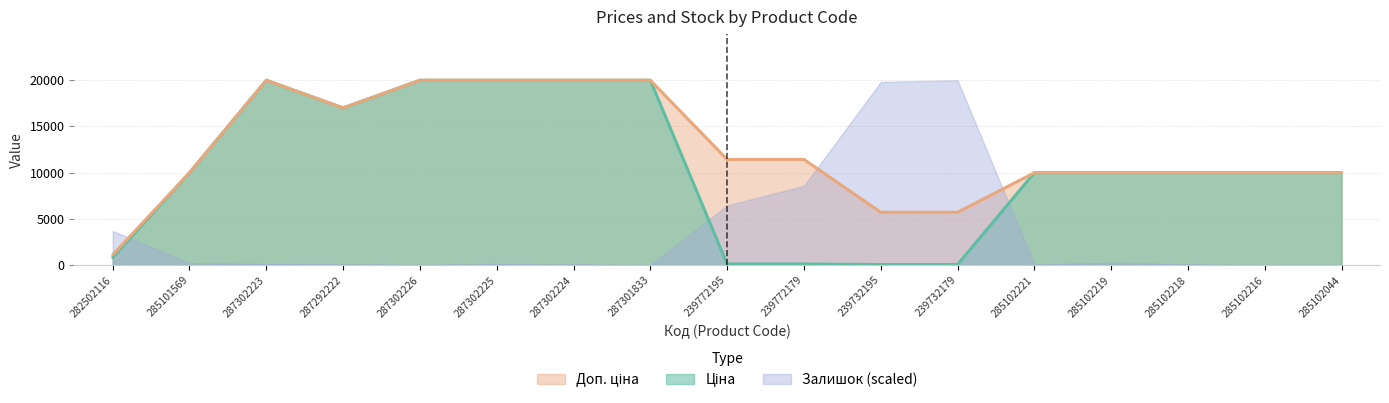

The Доп. ціна series shows 9975.0 at 285102219. True or false?

True